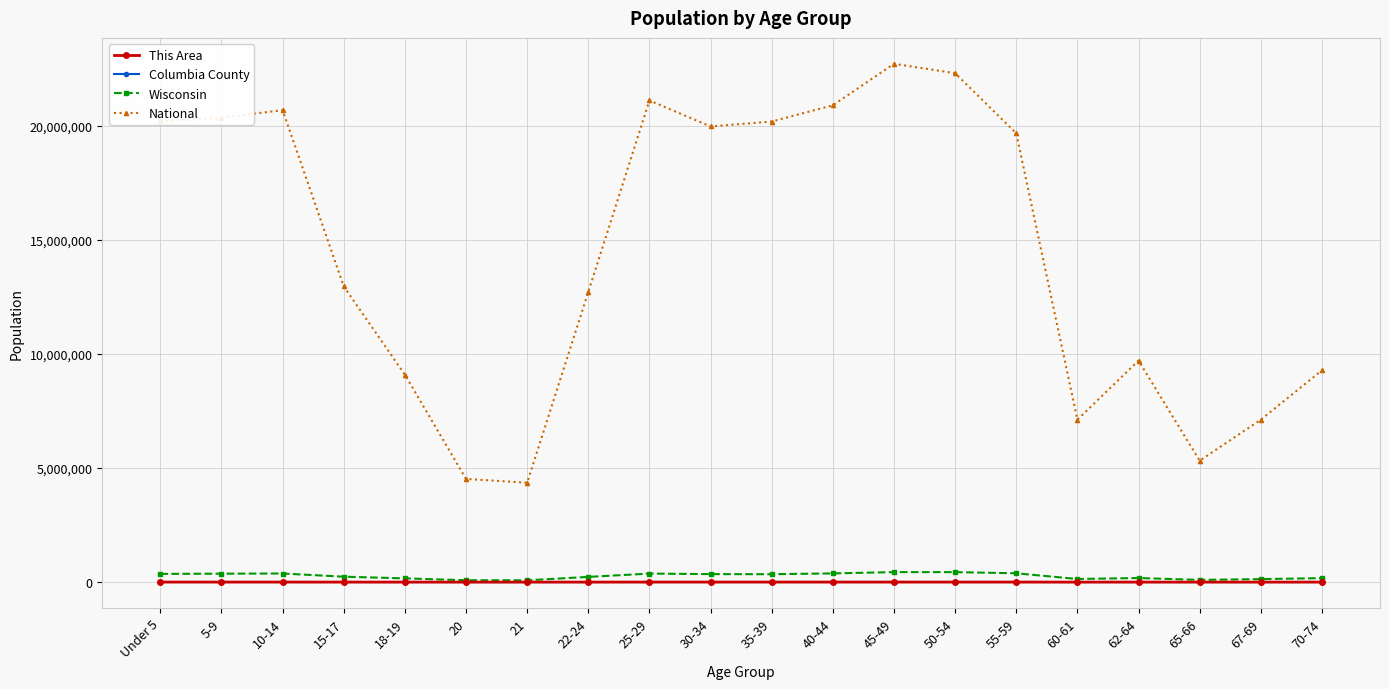

What is the difference between the maximum and minimum values in the Wisconsin series?

359411